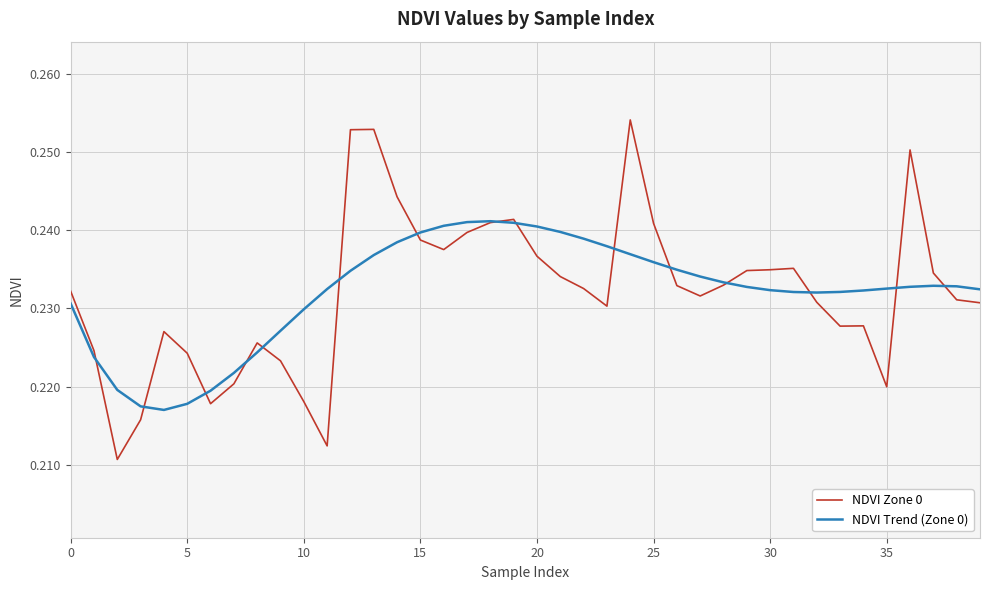

At how many categories does at least one series exceed 0?

40